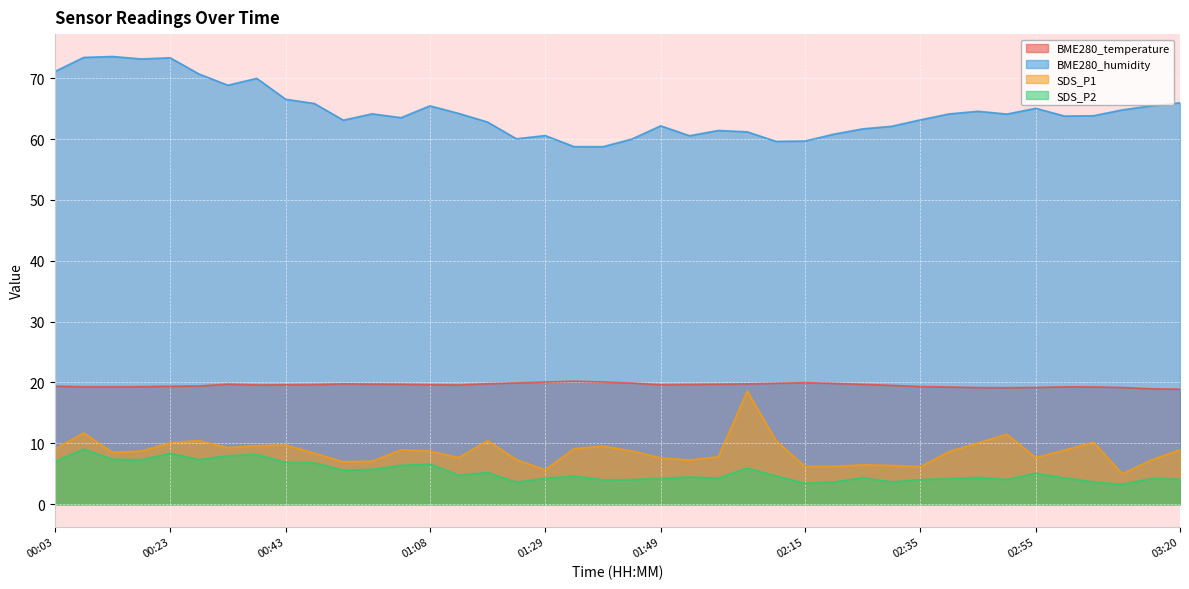

At which category does SDS_P2 reach its first local peak?

00:08